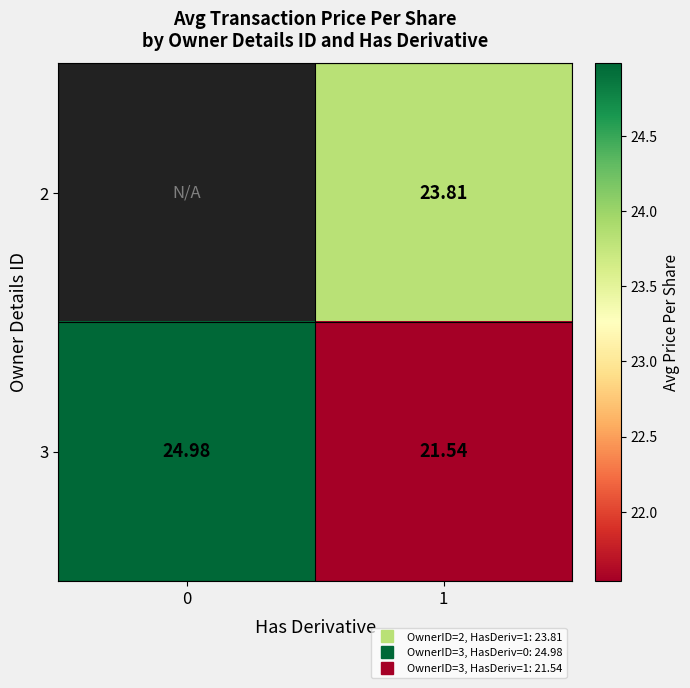

At which category is the sum across all series the highest?

1